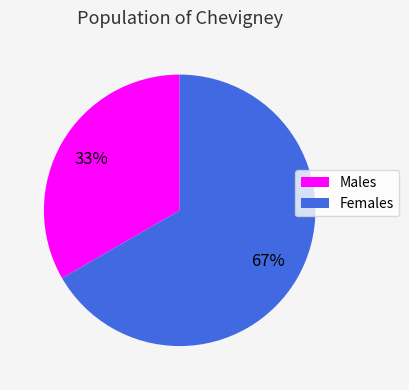

To the nearest percent, what percentage of the pie is Females?

67%